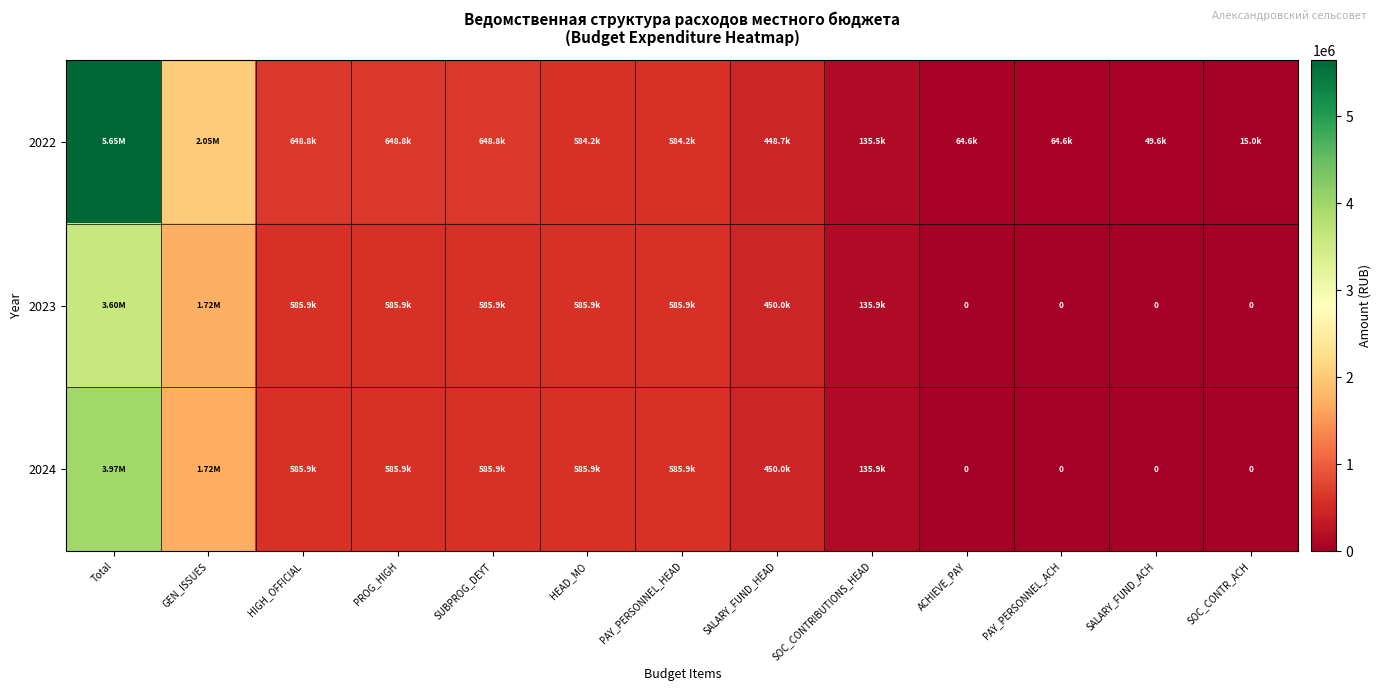

What is the spread (max minus min) of values at PROG_HIGH?

62901.8